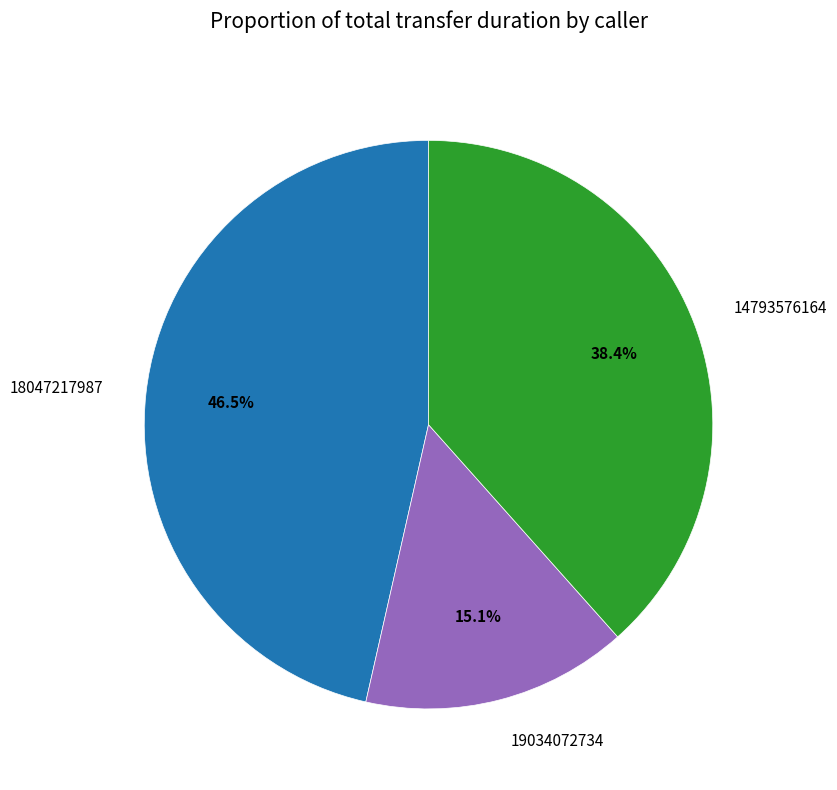

How many segments does this pie chart have?

3